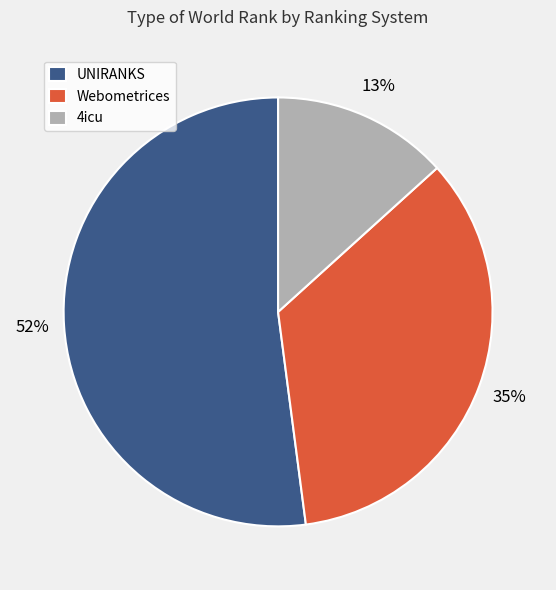

Which category has the smallest portion of the pie?

4icu